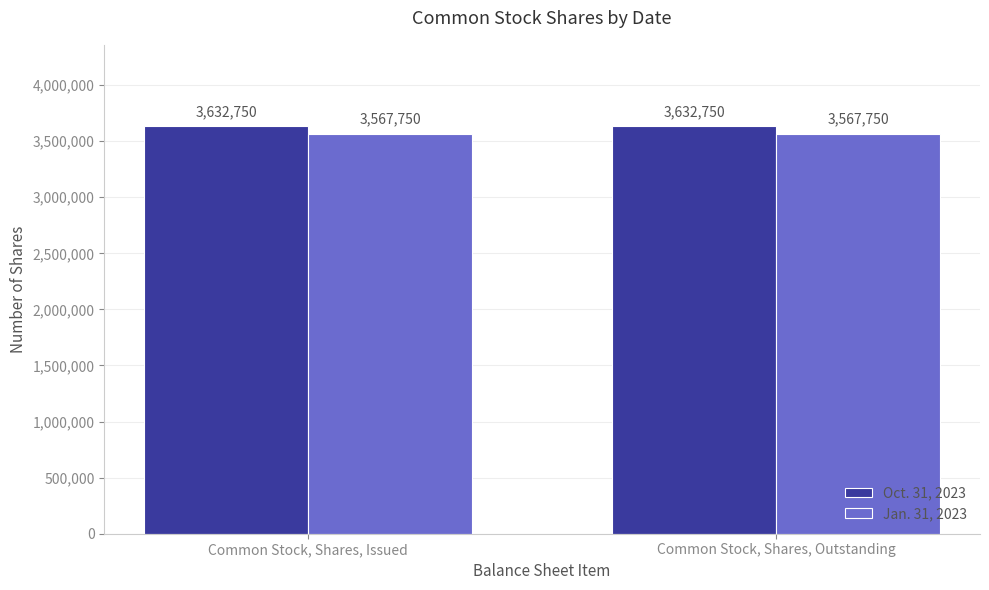

List the series in order of their peak value, highest first.

Oct. 31, 2023, Jan. 31, 2023